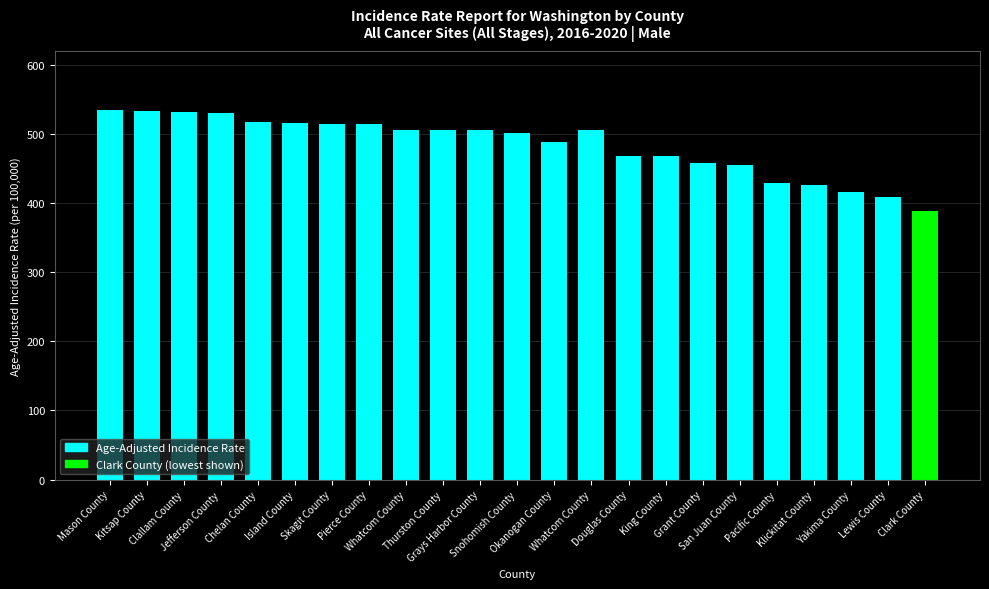

Is it true that the value at Chelan County is 853.8?

False